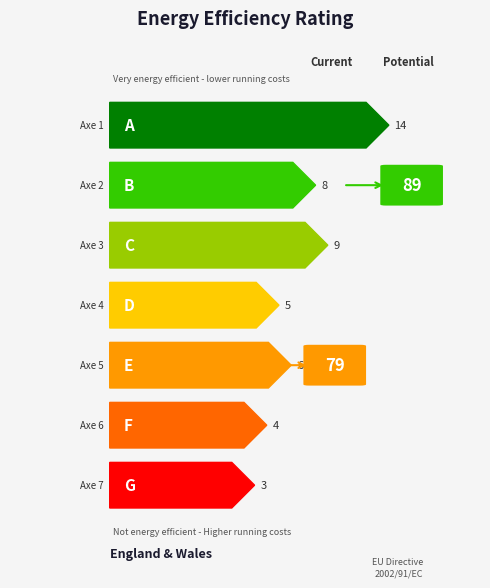

Approximately how many times larger is the value at Axe 3 compared to Axe 6?

2.2